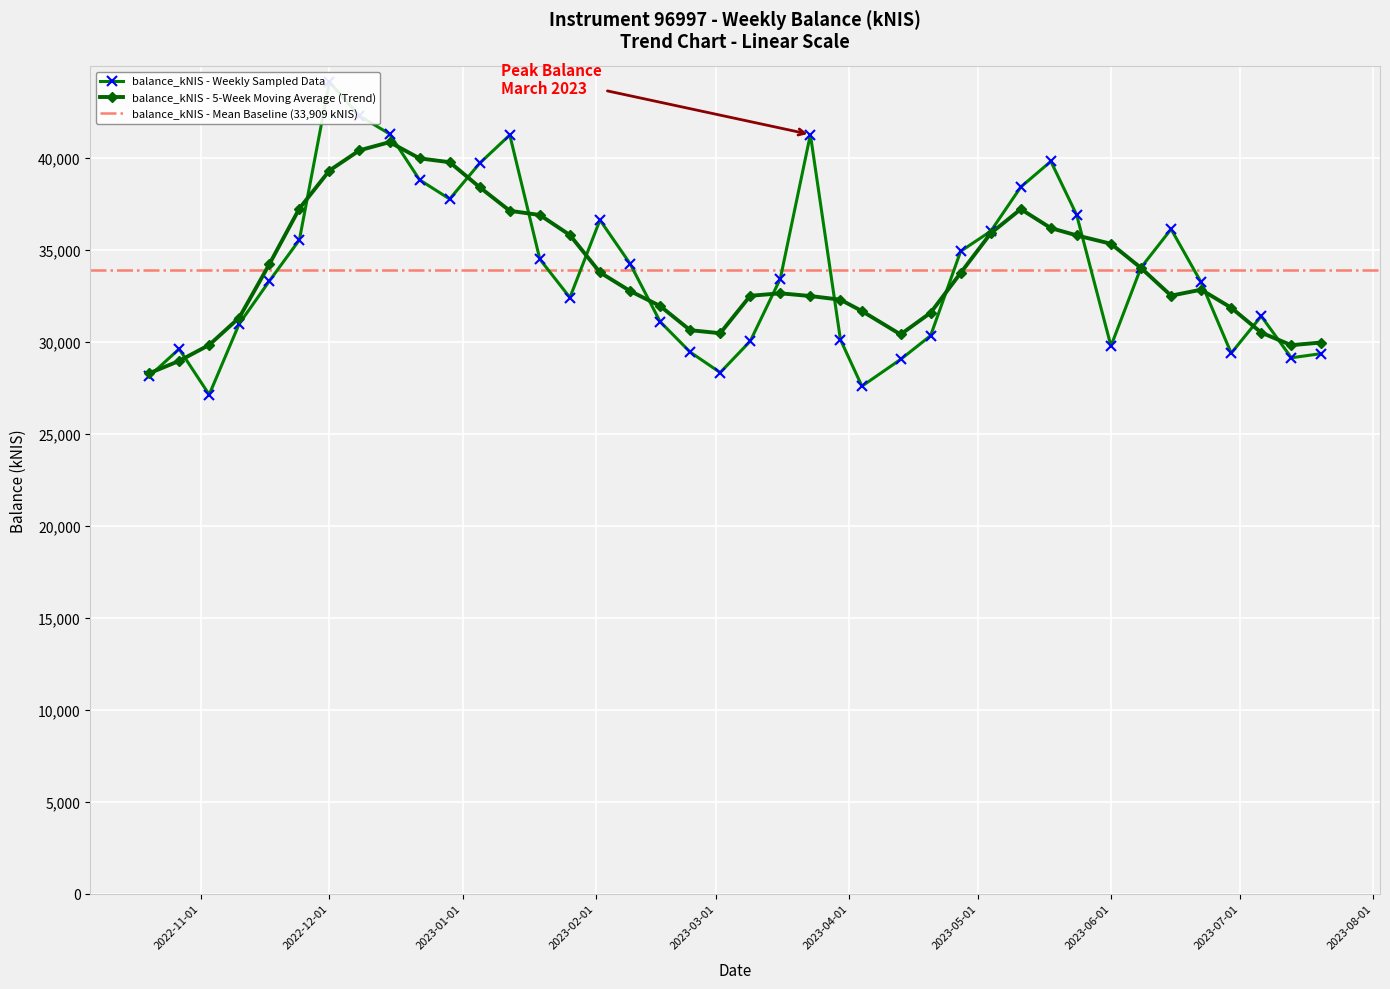

At which label does the data first exceed 33419?

2022-11-24